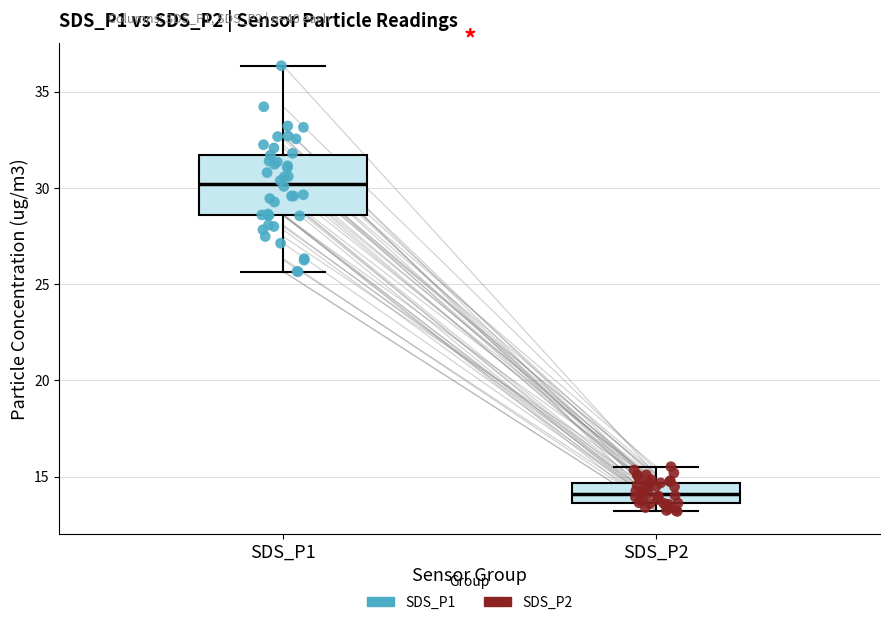

Which box has the lowest median line?

SDS_P2